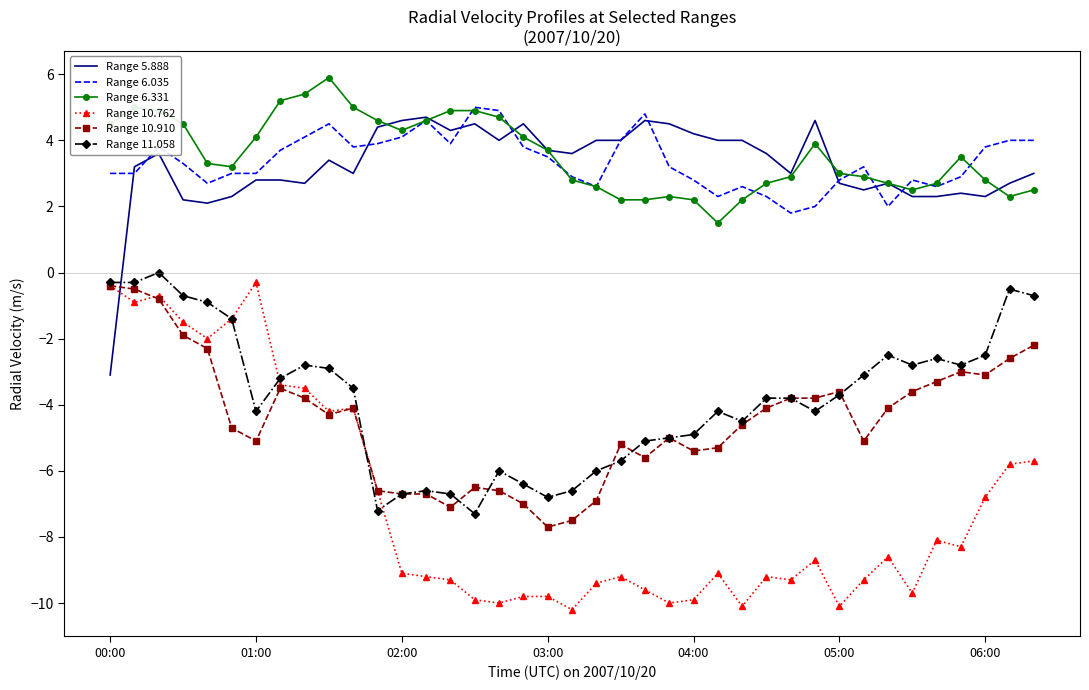

Which series has the largest total across all categories?

Range 6.331